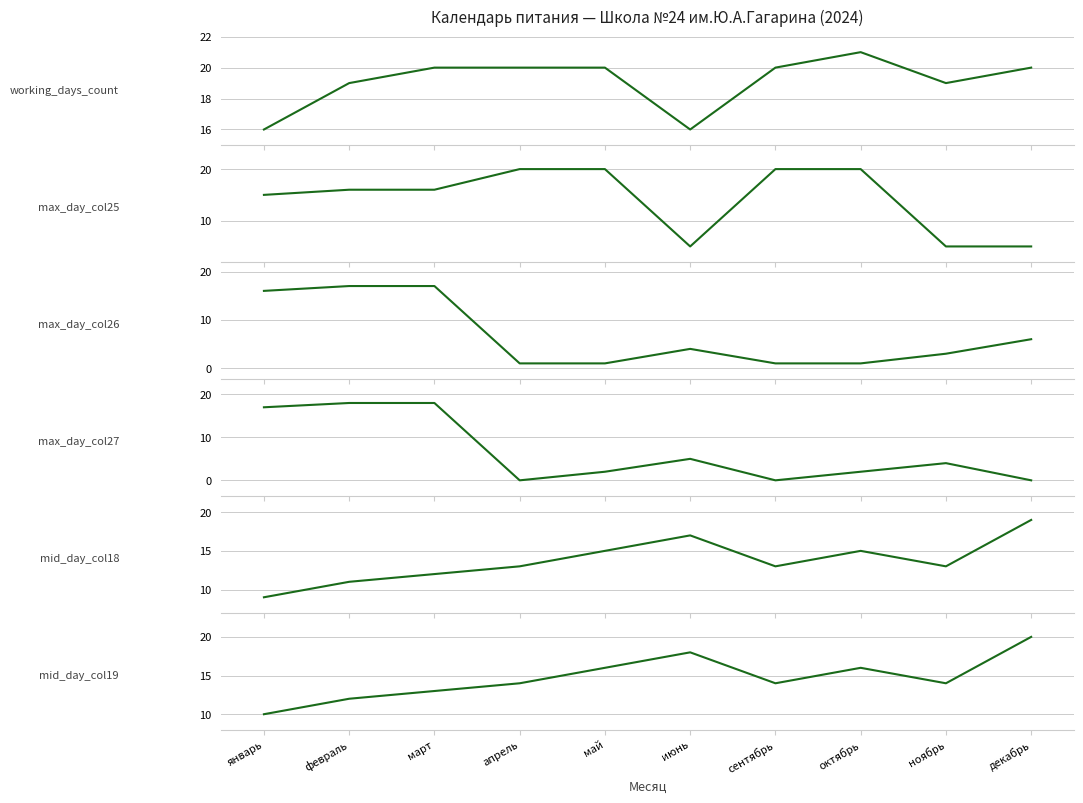

Does the chart have visible grid lines?

Yes